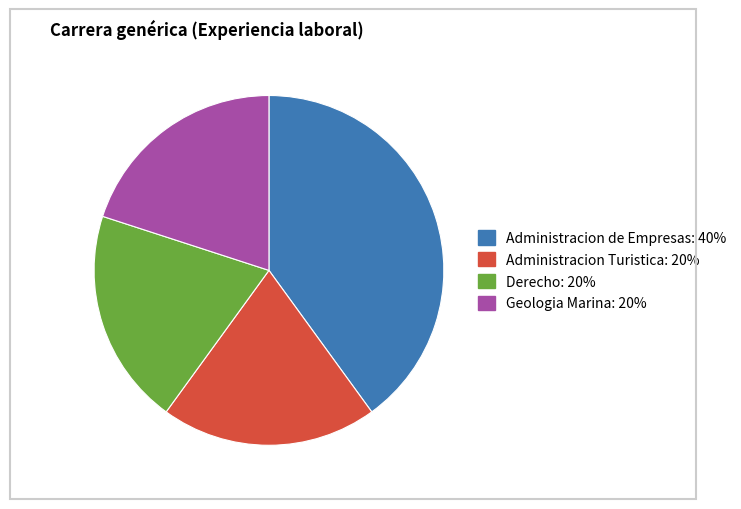

Count the number of slices in the pie.

4